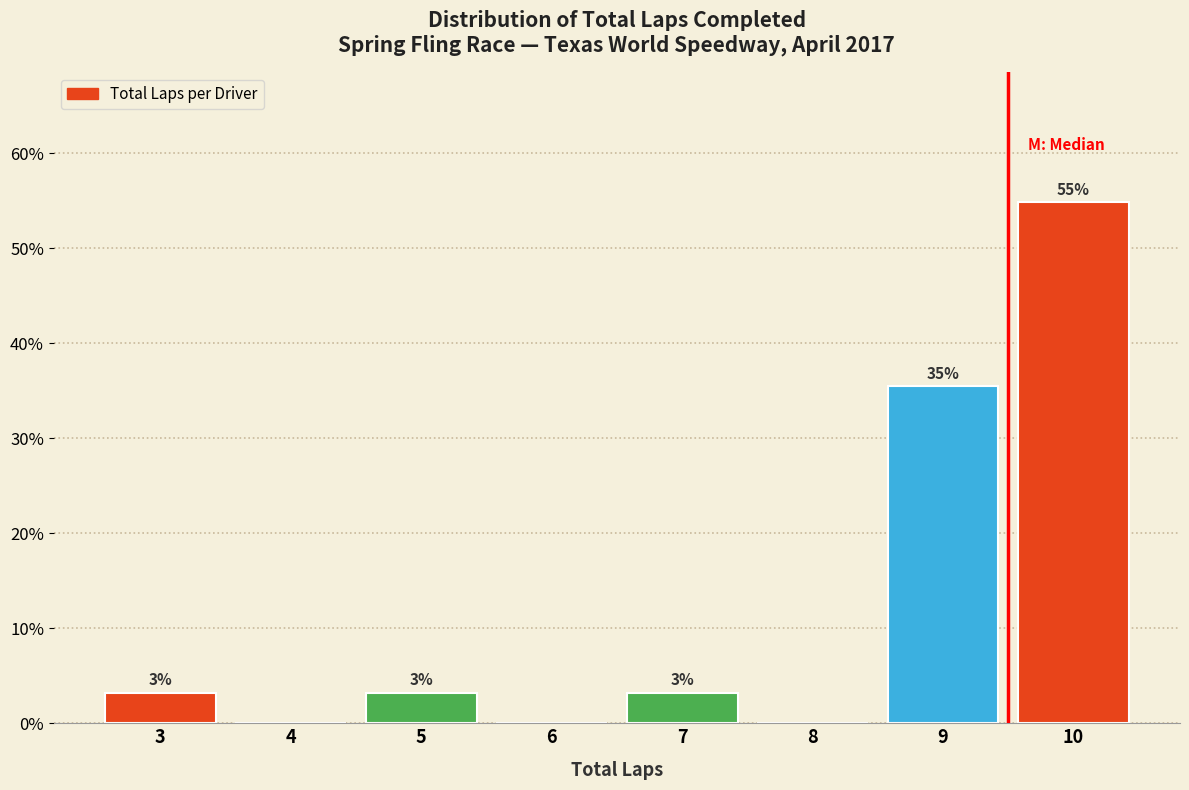

Are the bars horizontal?

No